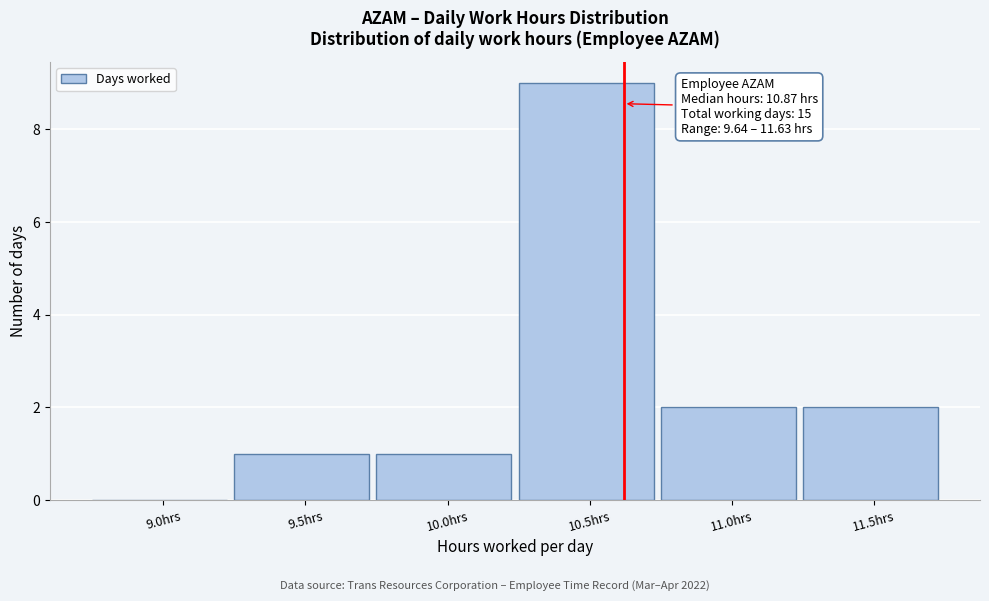

Reading left to right, extract all data points from this chart.

9.0hrs=0	9.5hrs=1	10.0hrs=1	10.5hrs=9	11.0hrs=2	11.5hrs=2